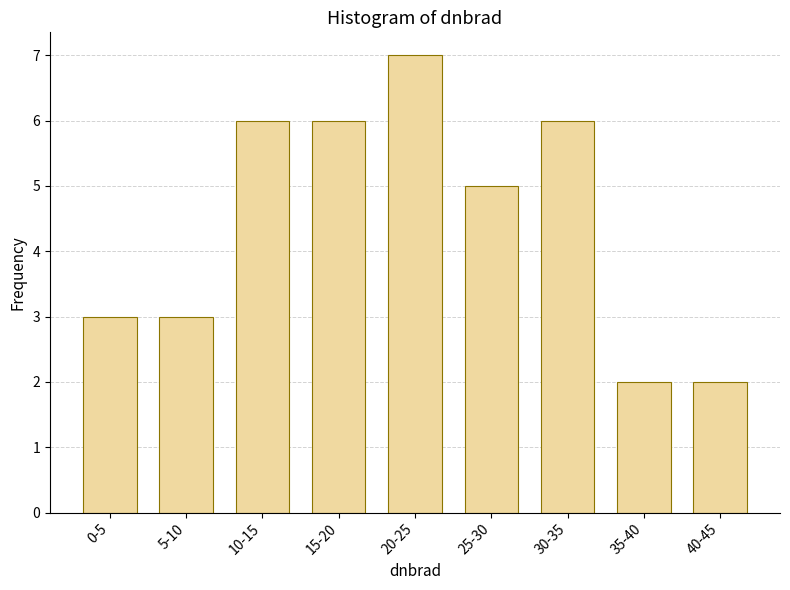

Reading left to right, extract all data points from this chart.

3	3	6	6	7	5	6	2	2